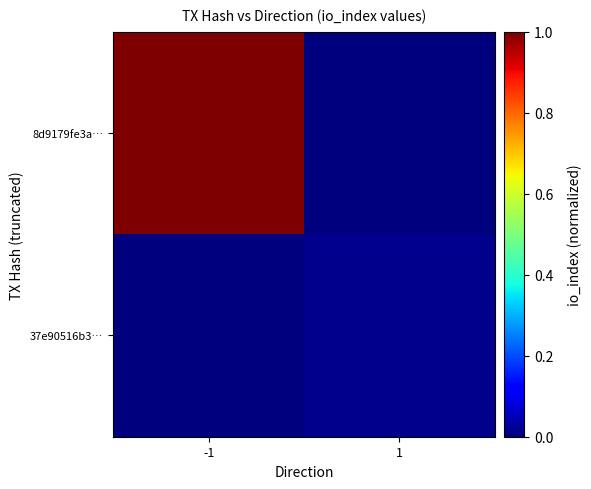

Count the number of categories in the chart.

2